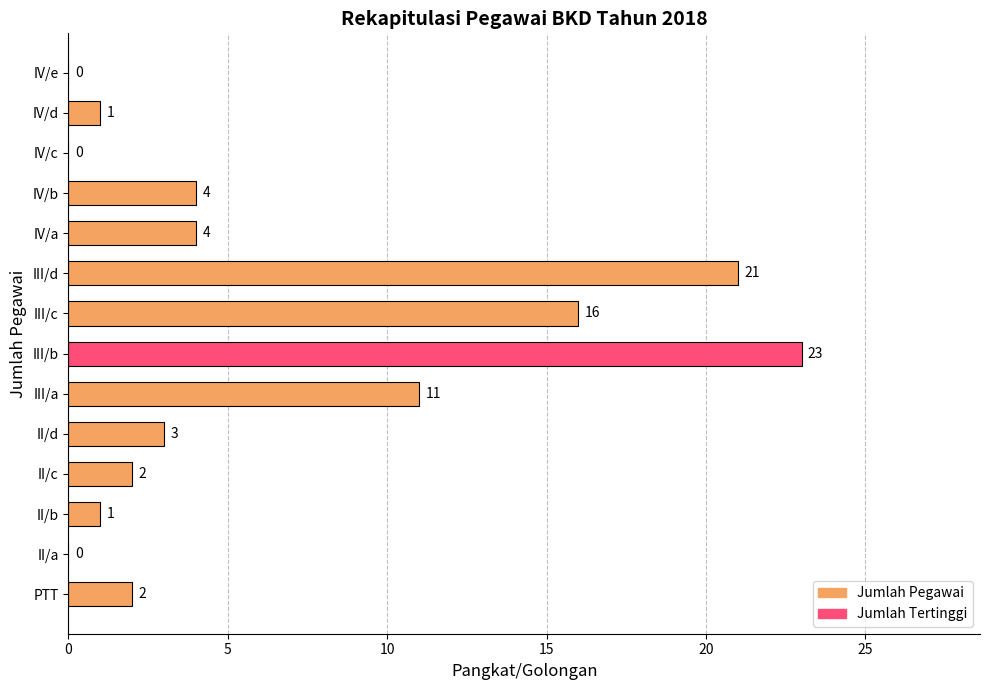

Count the number of data series in this chart.

1